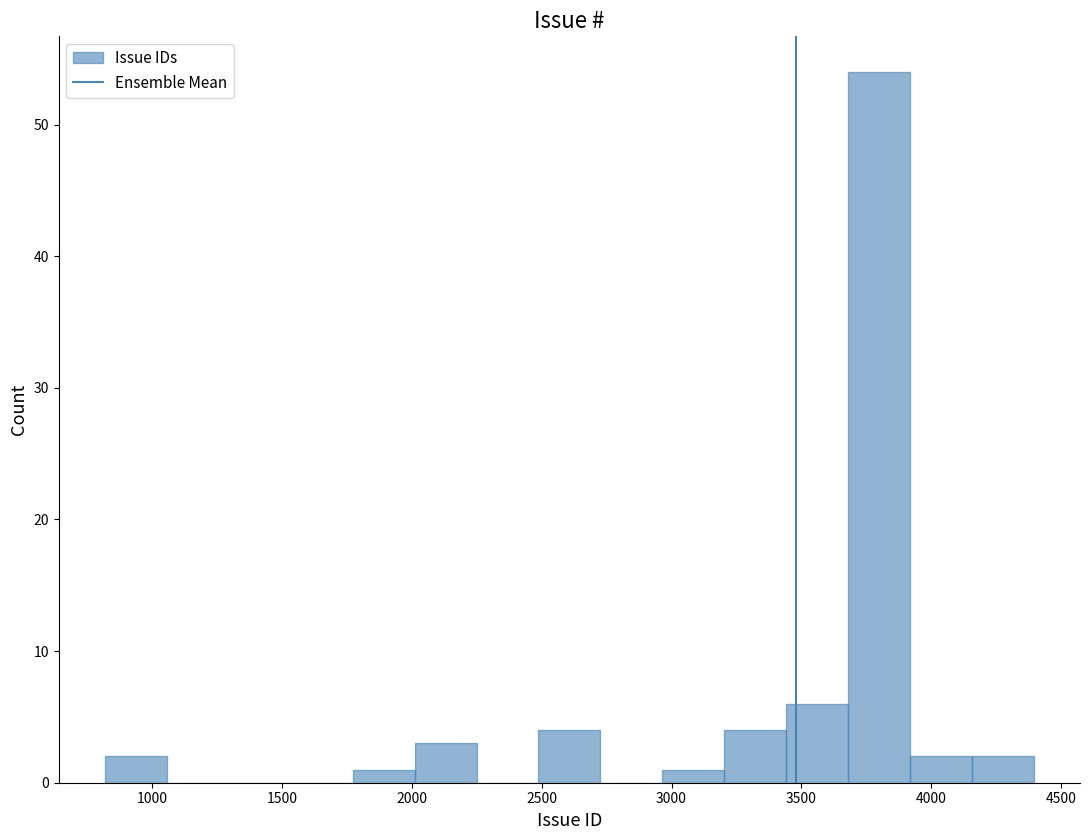

Reading left to right, list every bar in this chart as the range it spans on the x-axis followed by its height. Neither the bar edges nor the heights are printed on the chart, so give them approximately, as read against the axes.

800 to 1050: 2
1050 to 1300: 0
1300 to 1550: 0
1550 to 1750: 0
1750 to 2000: 1
2000 to 2250: 3
2250 to 2500: 0
2500 to 2750: 4
2750 to 2950: 0
2950 to 3200: 1
3200 to 3450: 4
3450 to 3700: 6
3700 to 3900: 54
3900 to 4150: 2
4150 to 4400: 2